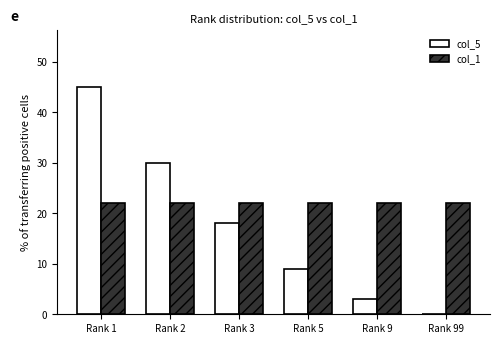

What is the sum of all col_5 values?

105